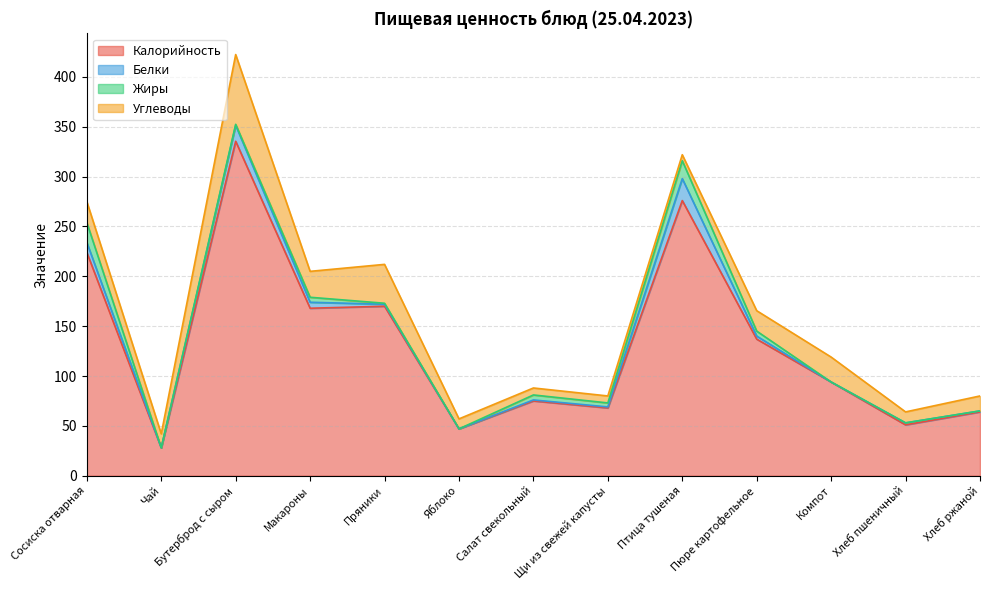

Rank the series at Хлеб пшеничный from highest to lowest value.

Калорийность, Углеводы, Белки, Жиры